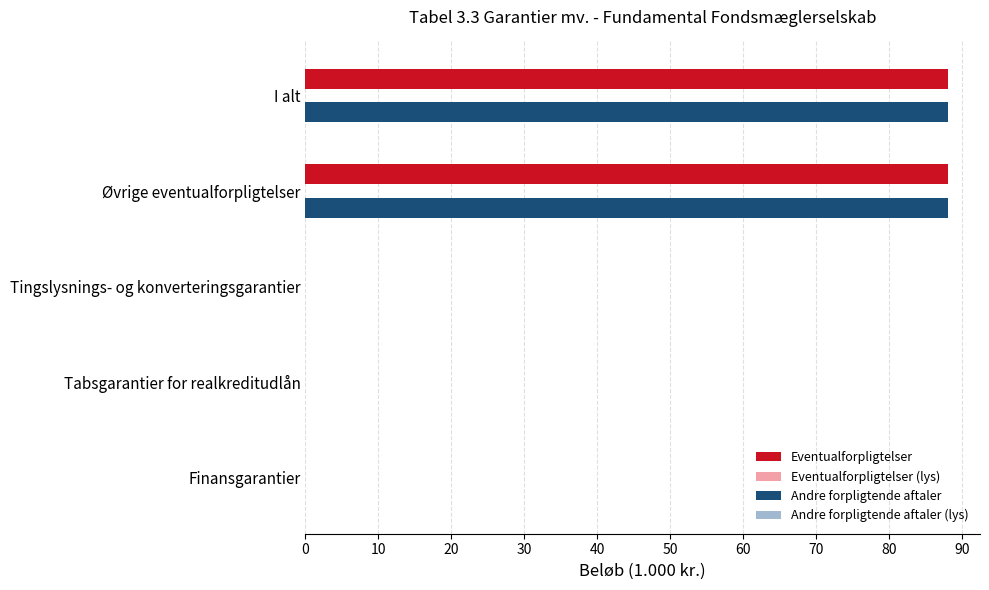

Is the value of Andre forpligtende aftaler at Tabsgarantier for realkreditudlån greater than the value of Eventualforpligtelser at I alt?

No